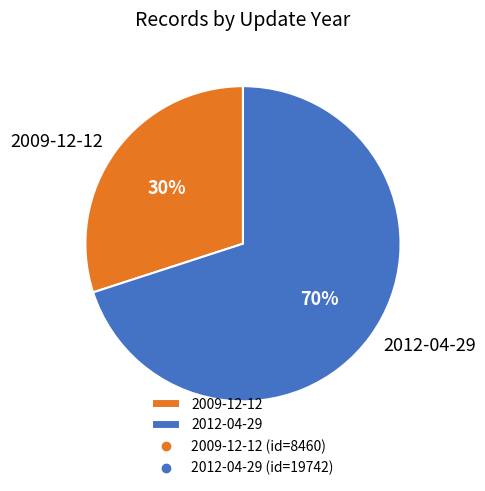

Rank the categories by value from lowest to highest.

2009-12-12, 2012-04-29